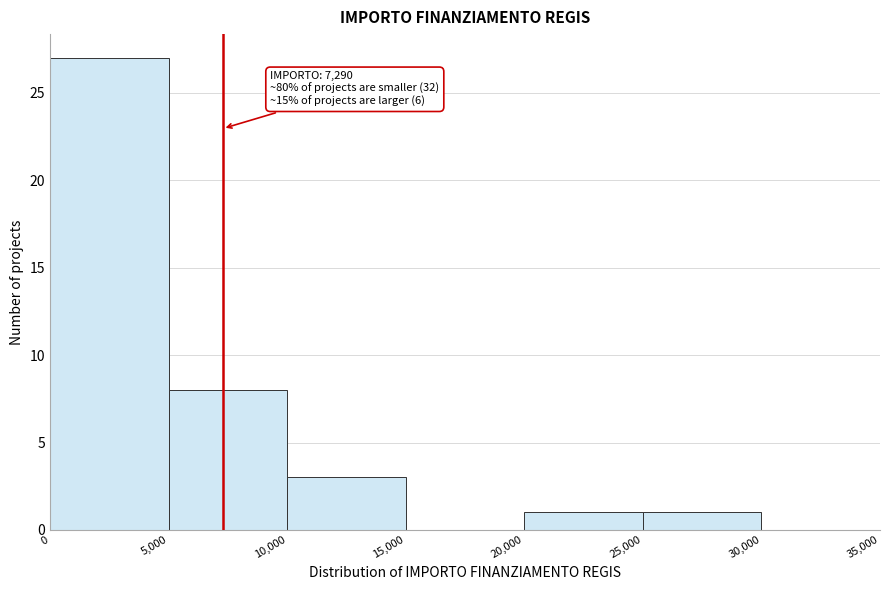

Which range on the x-axis has the tallest bar?

0 to 5,000